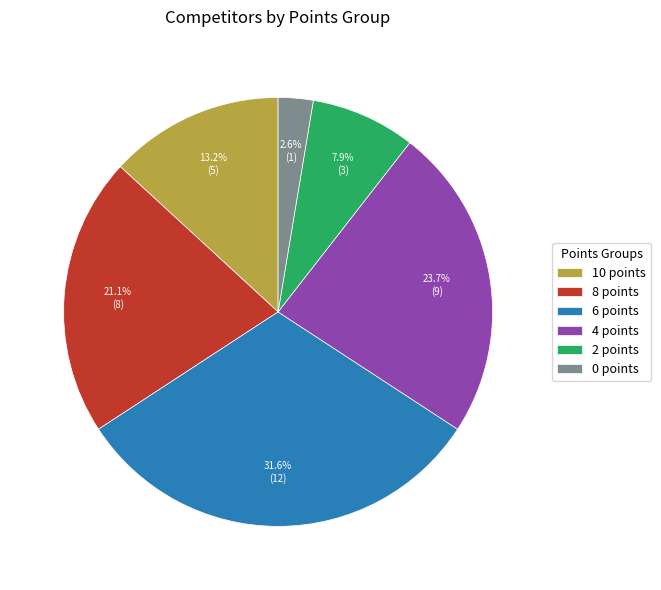

To the nearest percent, what percentage of the pie is 8 points?

21%